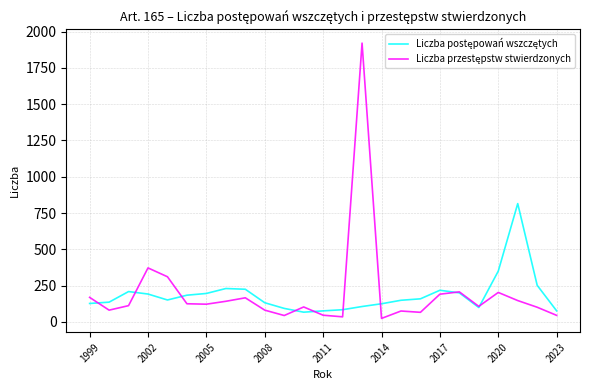

What is the greatest value displayed?

1921